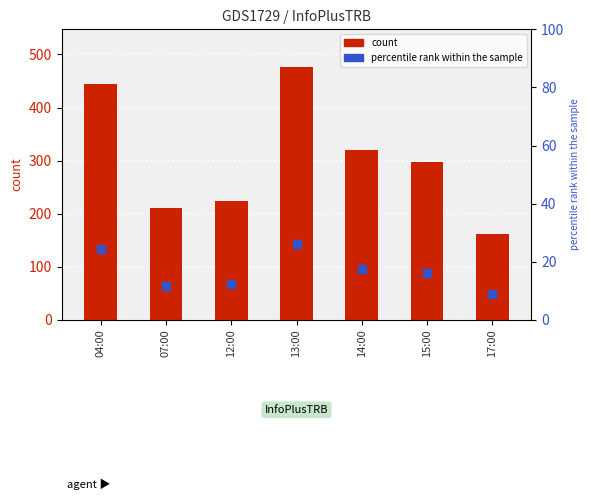

At how many categories does at least one series exceed 232?

4